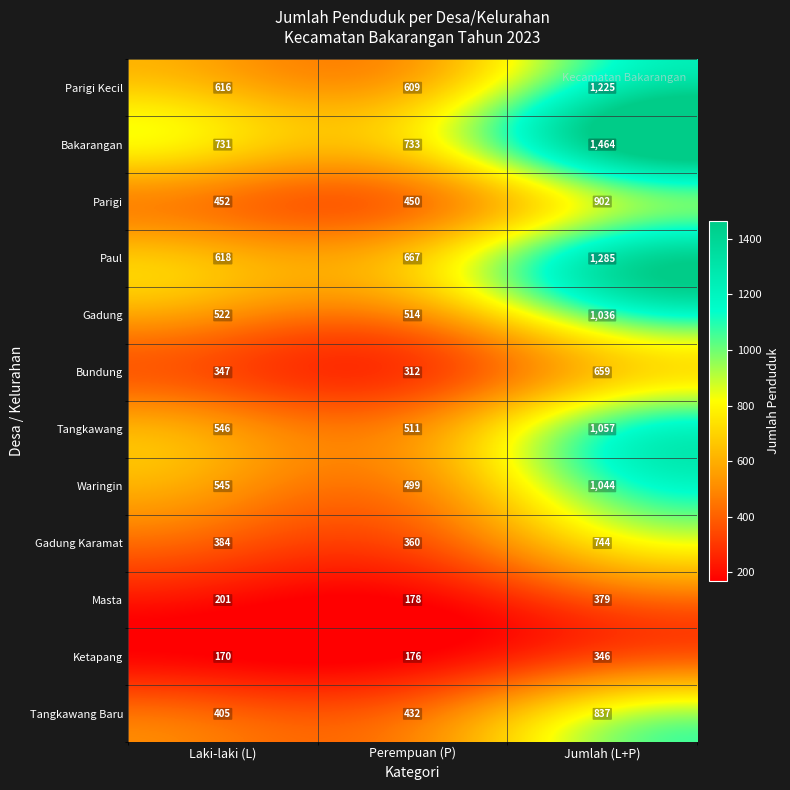

What is the sum of all Masta values?

758